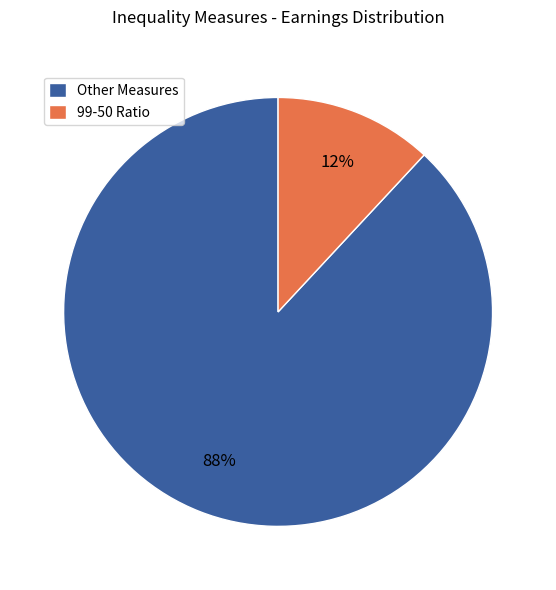

Between Other Measures and 99-50 Ratio, which is larger?

Other Measures